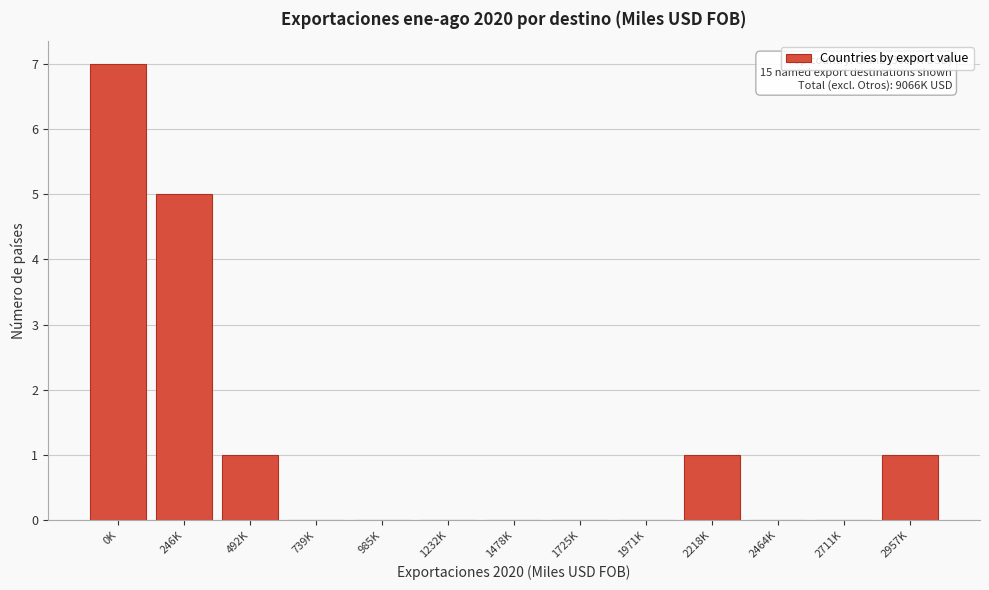

Reading left to right, transcribe all the data shown in this chart.

0K=7	246K=5	492K=1	739K=0	985K=0	1232K=0	1478K=0	1725K=0	1971K=0	2218K=1	2464K=0	2711K=0	2957K=1